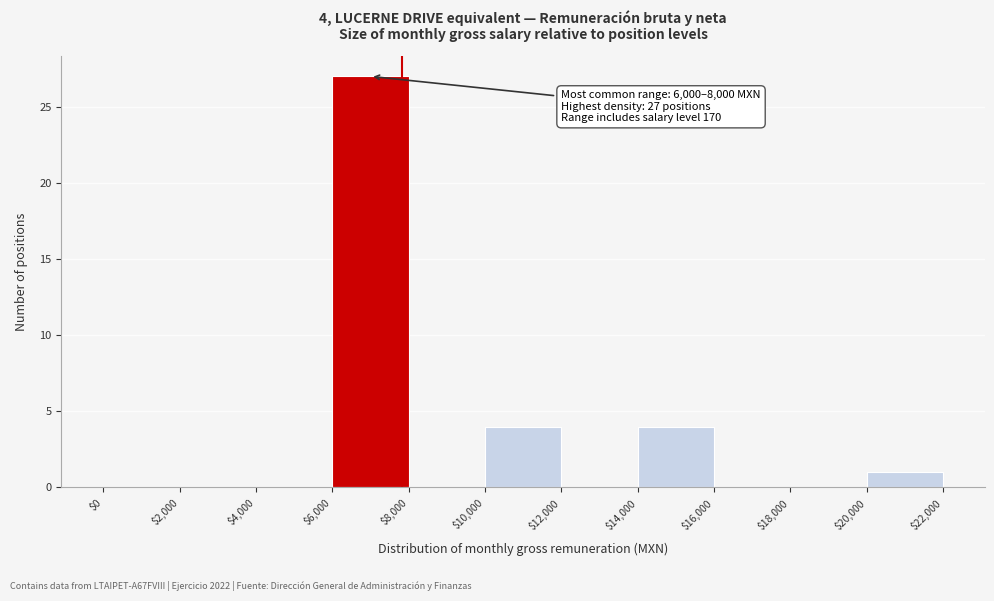

Over which range of the x-axis is the bar tallest?

$6,000 to $8,000